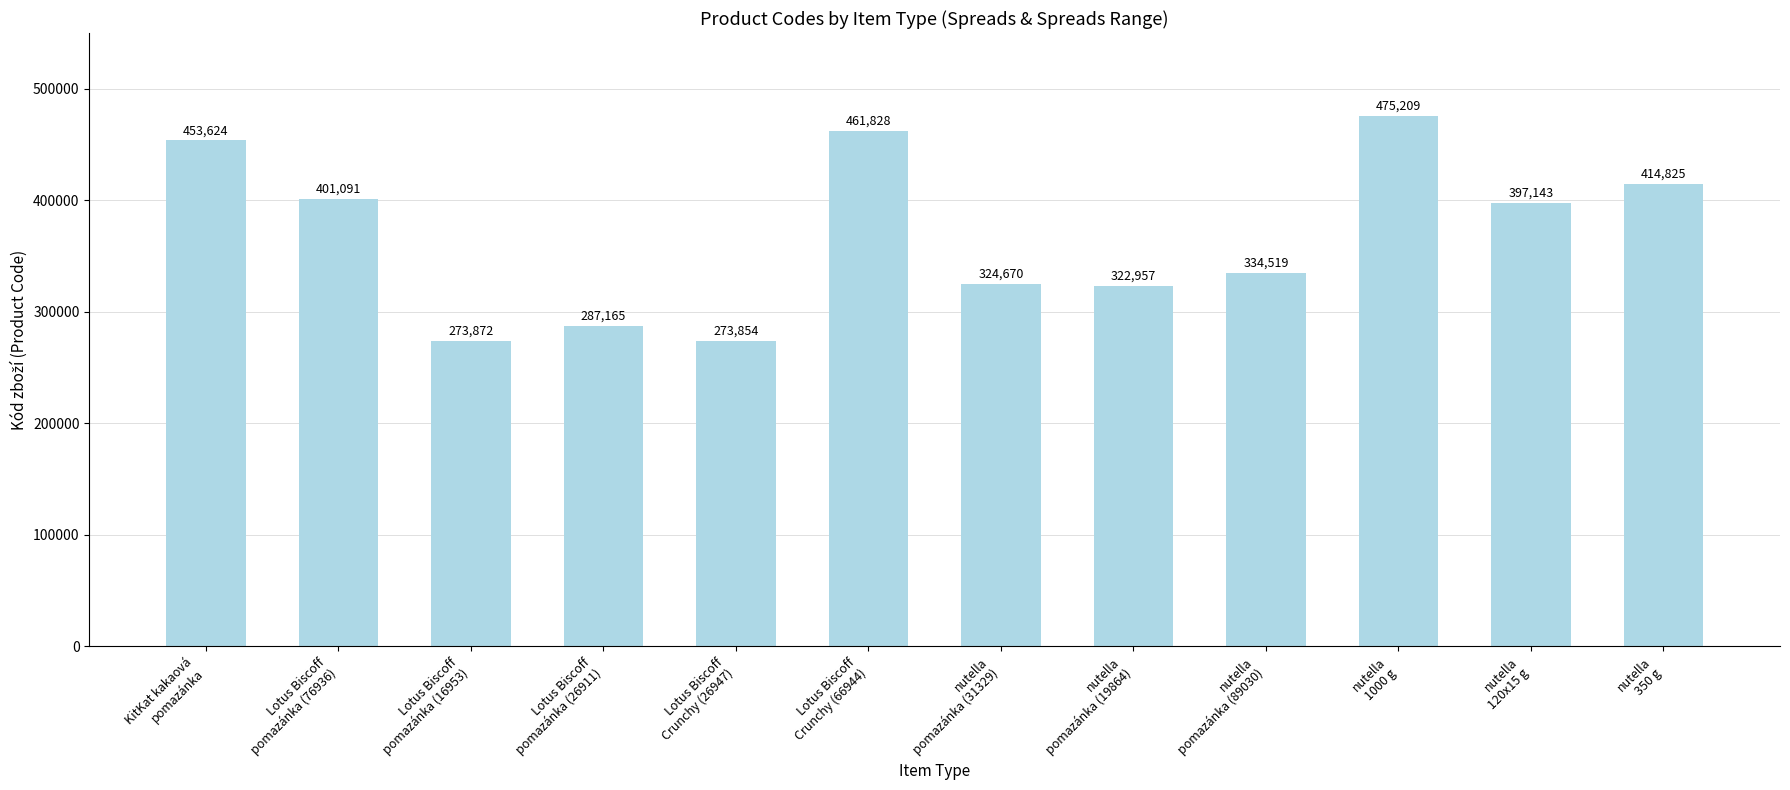

List the labels in order of value, largest first.

nutella
1000 g, Lotus Biscoff
Crunchy (66944), KitKat kakaová
pomazánka, nutella
350 g, Lotus Biscoff
pomazánka (76936), nutella
120x15 g, nutella
pomazánka (89030), nutella
pomazánka (31329), nutella
pomazánka (19864), Lotus Biscoff
pomazánka (26911), Lotus Biscoff
pomazánka (16953), Lotus Biscoff
Crunchy (26947)